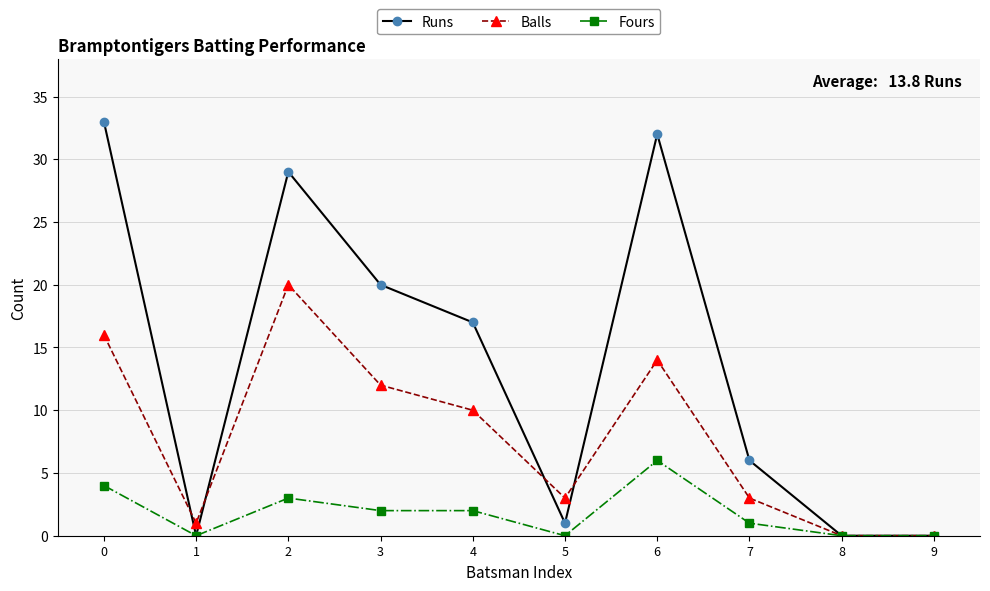

Reading left to right, what are all the values shown in this chart?

Runs: 33	0	29	20	17	1	32	6	0	0
Balls: 16	1	20	12	10	3	14	3	0	0
Fours: 4	0	3	2	2	0	6	1	0	0